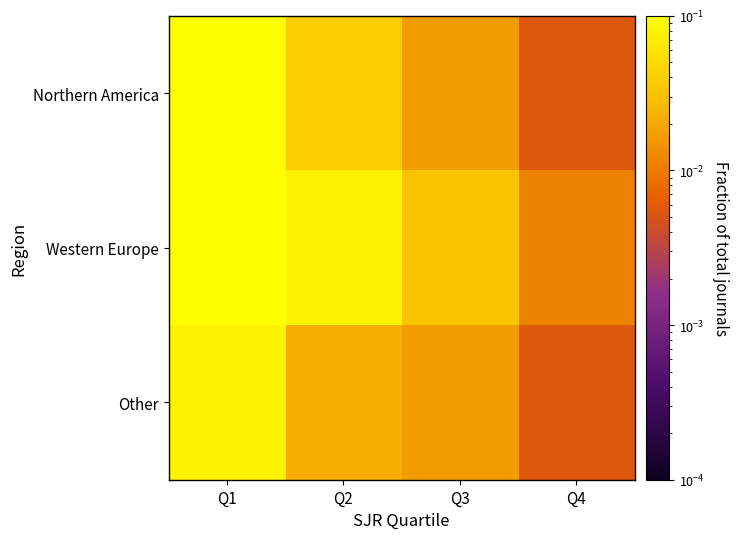

Reading right to left, list all the values displayed in this chart.

Northern America: Q4=0.0	Q3=0.0	Q2=0.0	Q1=0.2
Western Europe: Q4=0.0	Q3=0.0	Q2=0.1	Q1=0.5
Other: Q4=0.0	Q3=0.0	Q2=0.0	Q1=0.1